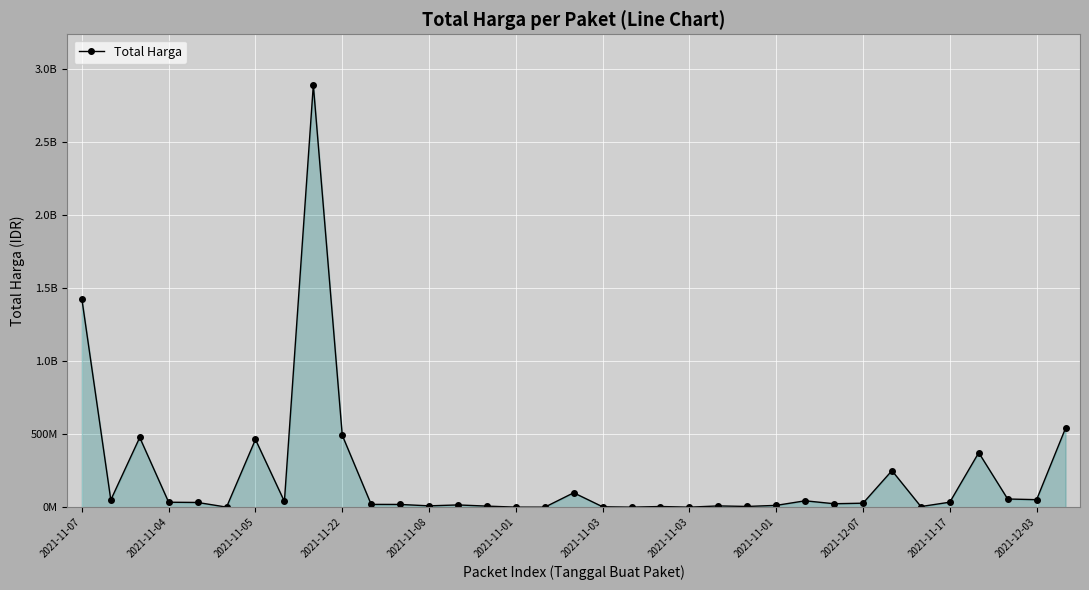

Is this an area chart (filled region under the line)?

Yes